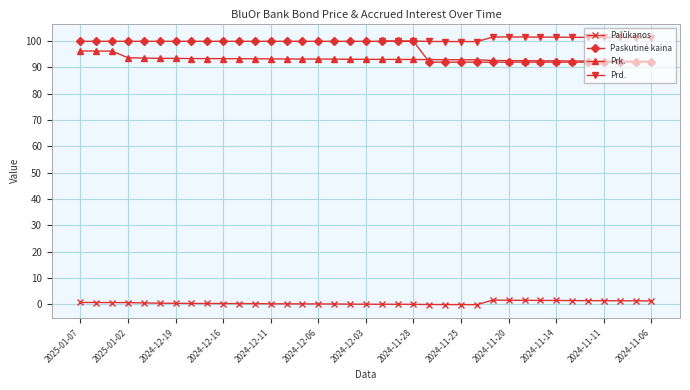

True or false: Palūkanos and Prk. cross at least once.

False